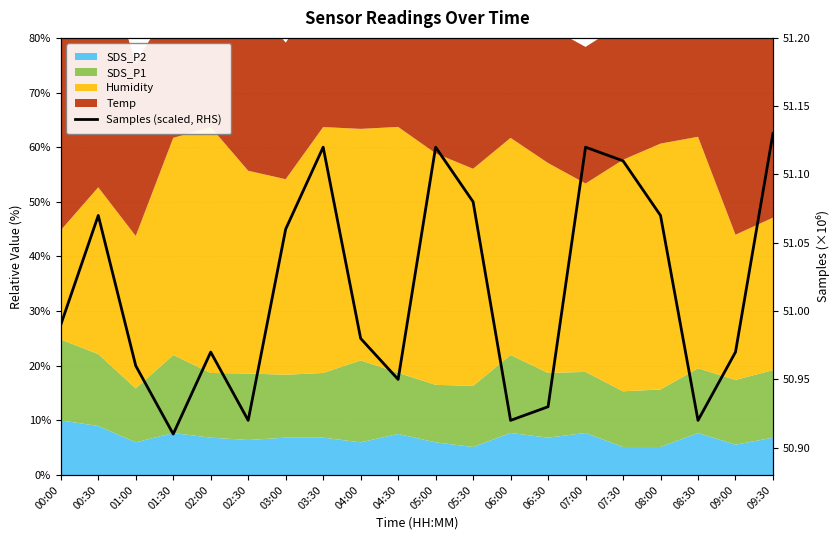

What is the change in value from 09:00 to 09:30?

+0.2